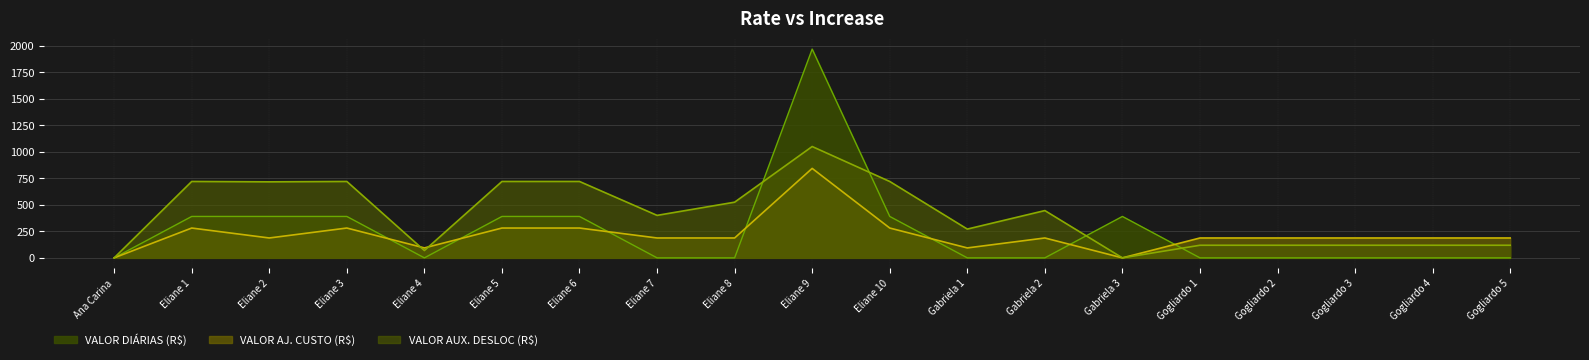

True or false: VALOR AJ. CUSTO (R$) has more than 1 interior local peaks.

True